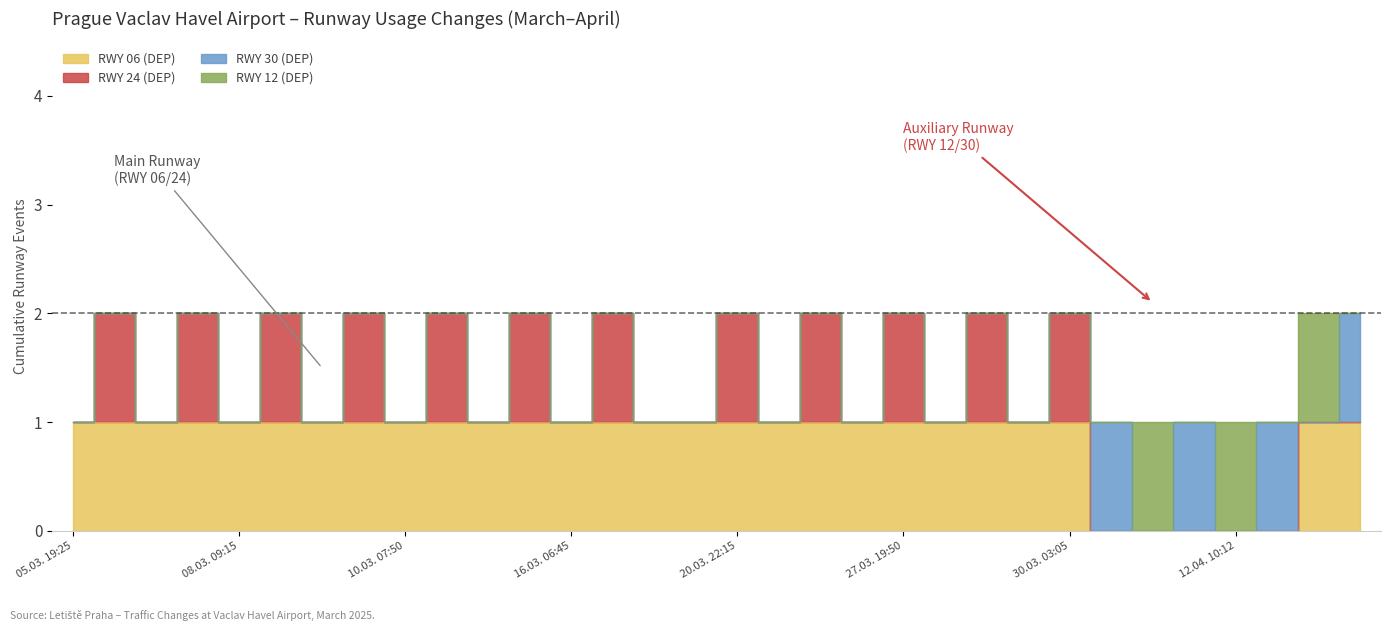

Rank the categories by RWY 30 (DEP) value from highest to lowest.

31.03. 06:00, 04.04. 02:54, 13.04. 03:15, 13.04. 08:30, 05.03. 19:25, 05.03. 21:25, 07.03. 08:40, 07.03. 18:24, 08.03. 09:15, 08.03. 20:15, 09.03. 08:15, 09.03. 21:40, 10.03. 07:50, 12.03. 18:20, 14.03. 06:08, 15.03. 05:15, 16.03. 06:45, 17.03. 21:40, 20.03. 13:45, 20.03. 21:55, 20.03. 22:15, 21.03. 06:30, 23.03. 14:15, 26.03. 07:45, 27.03. 19:50, 28.03. 07:05, 28.03. 19:30, 29.03. 06:50, 30.03. 03:05, 02.04. 11:10, 12.04. 10:12, 13.04. 05:20